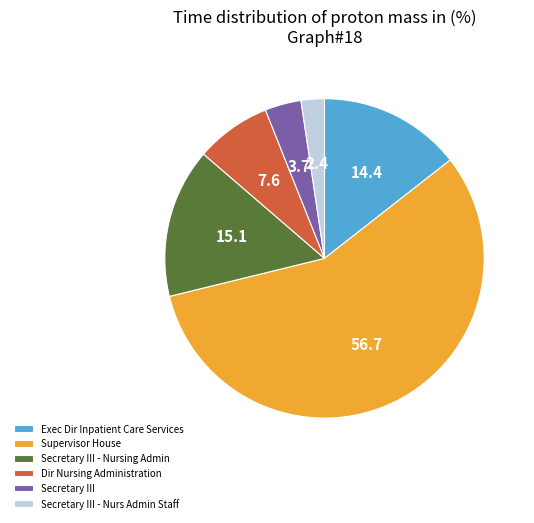

Is Secretary III - Nursing Admin the majority of the pie?

No